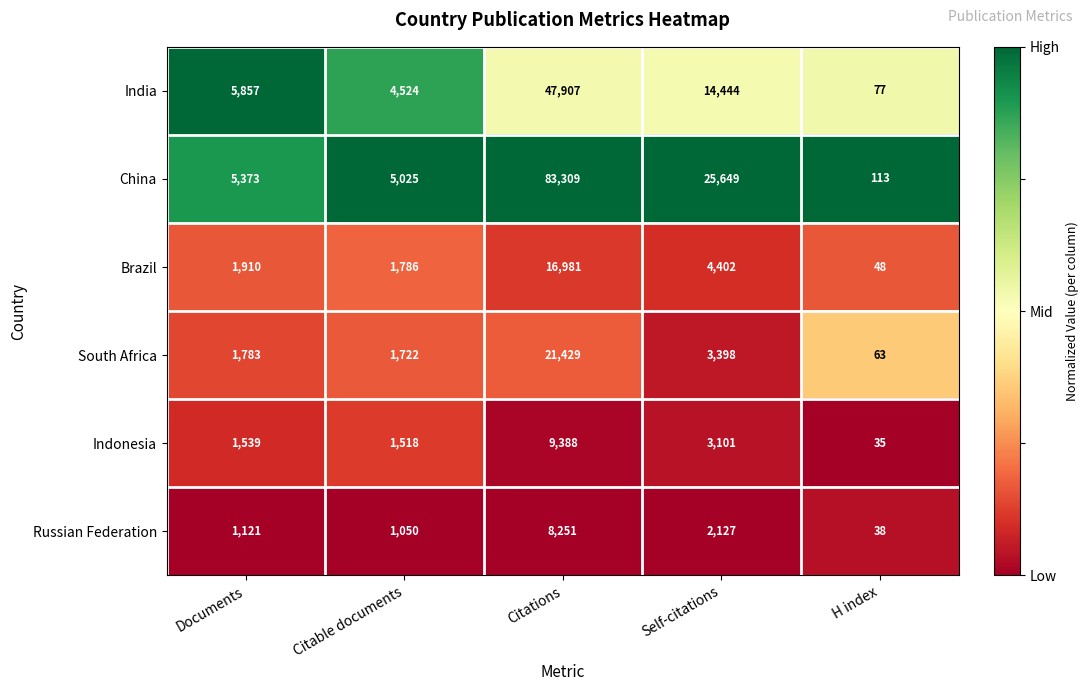

Where is India nearest to the value 23992?

Self-citations